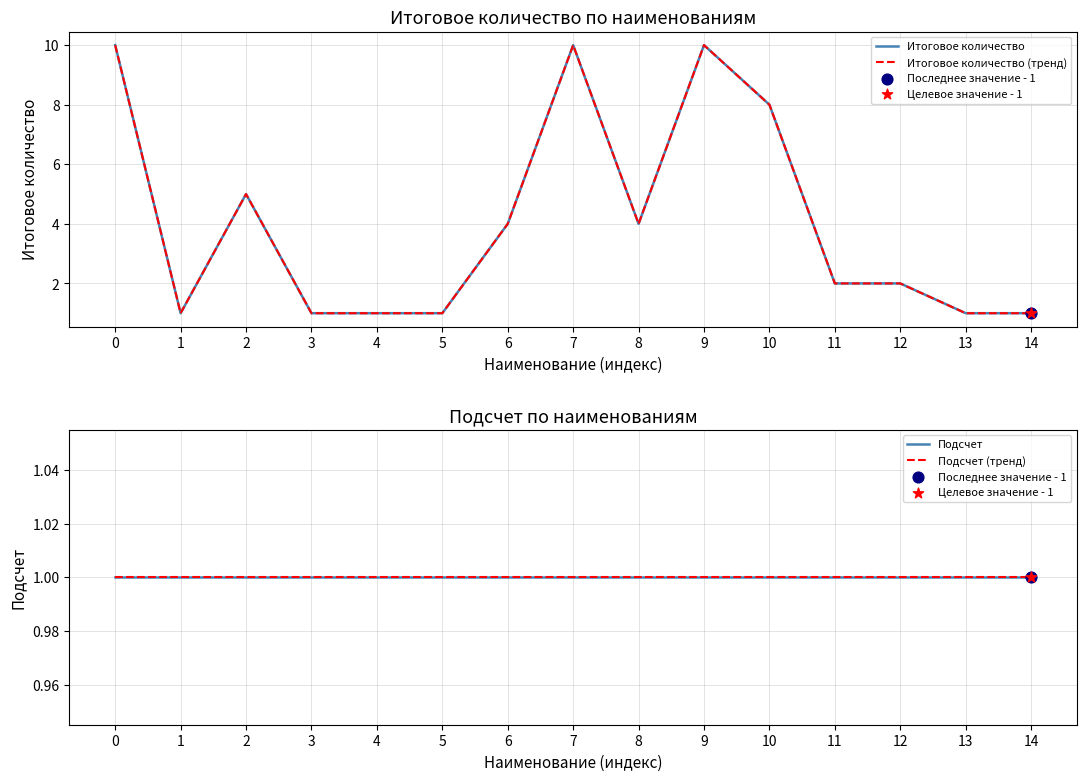

Is the value of Итоговое количество at 9 greater than the value of Итоговое количество (тренд) at 1?

Yes